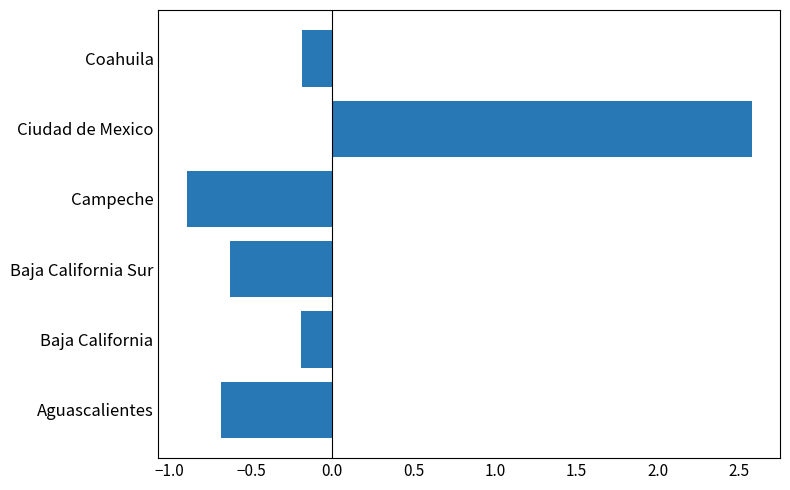

True or false: the data shows -0.3 at Coahuila.

False